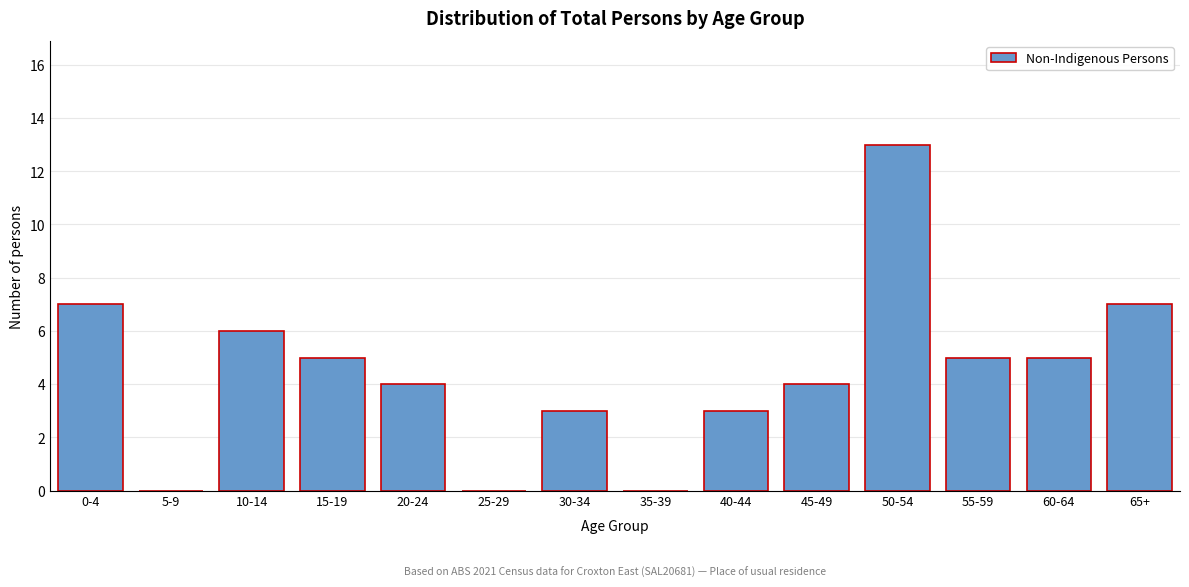

Reading left to right, what are all the values shown in this chart?

0-4=7	5-9=0	10-14=6	15-19=5	20-24=4	25-29=0	30-34=3	35-39=0	40-44=3	45-49=4	50-54=13	55-59=5	60-64=5	65+=7